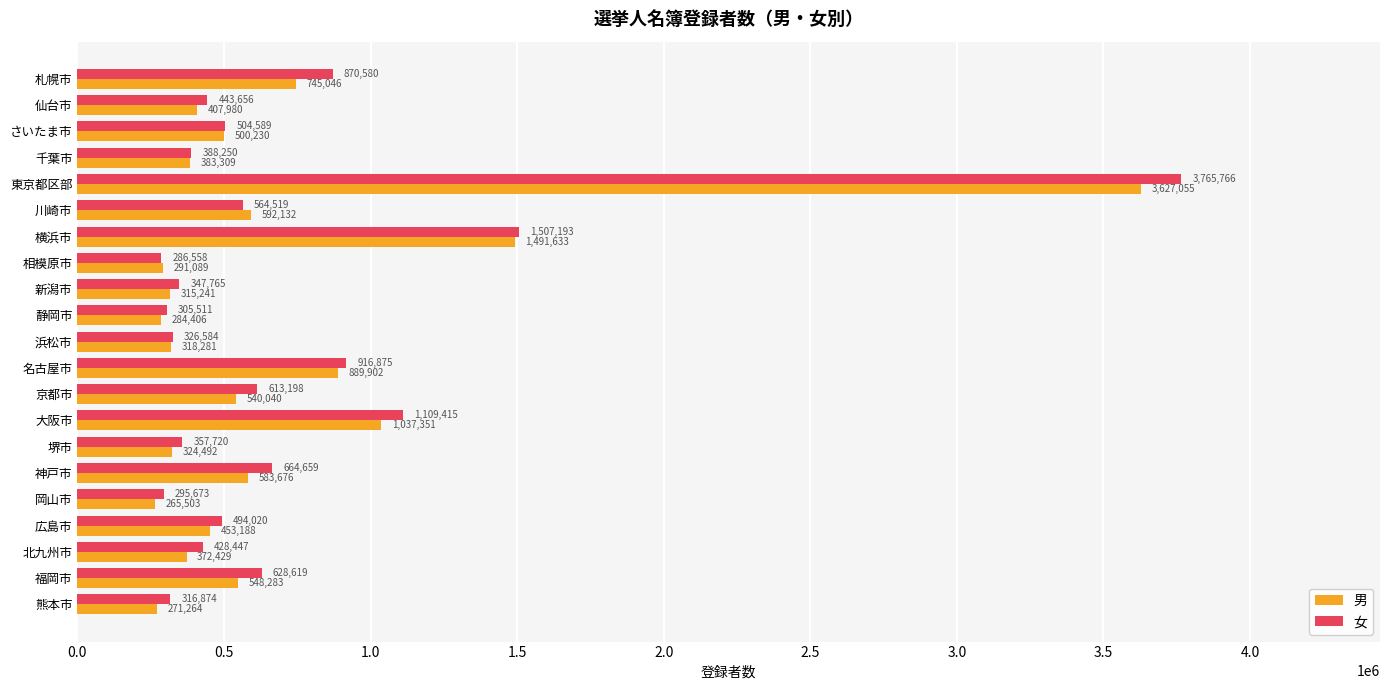

Rank the categories by 女 value from lowest to highest.

相模原市, 岡山市, 静岡市, 熊本市, 浜松市, 新潟市, 堺市, 千葉市, 北九州市, 仙台市, 広島市, さいたま市, 川崎市, 京都市, 福岡市, 神戸市, 札幌市, 名古屋市, 大阪市, 横浜市, 東京都区部